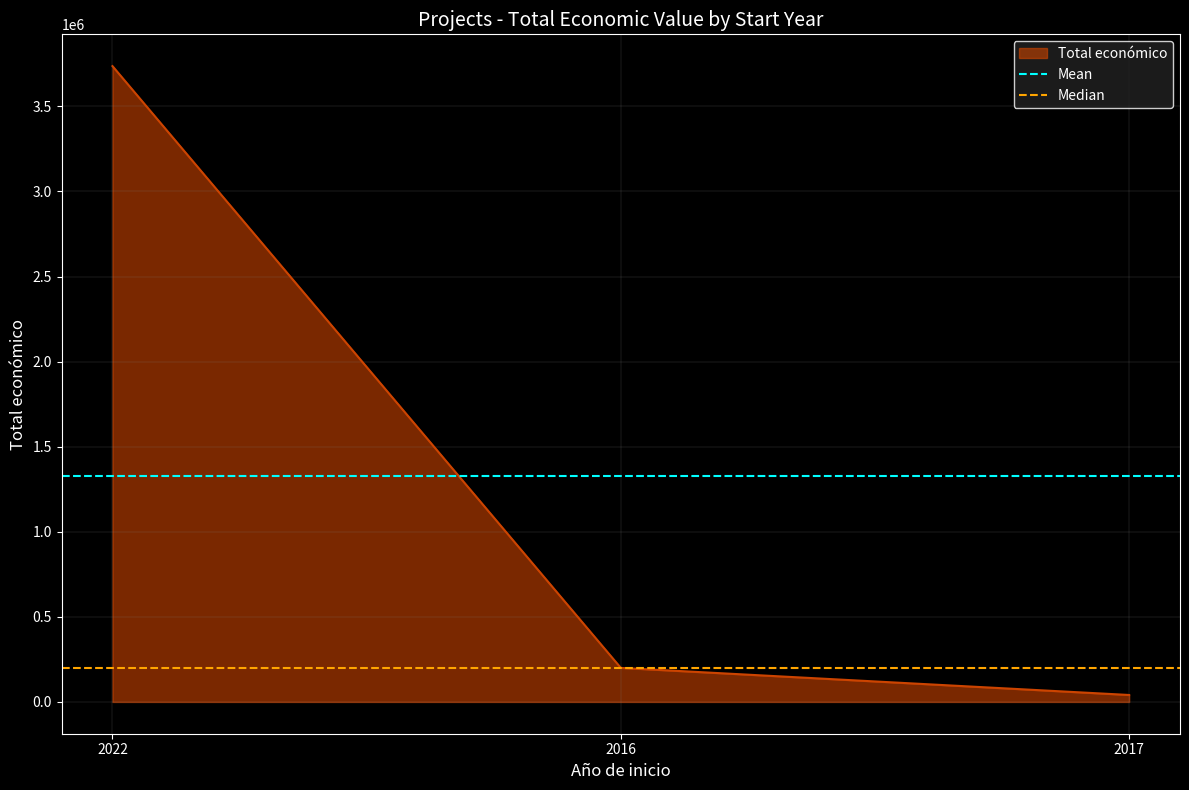

What is the highest value of the Total económico series?

3736434